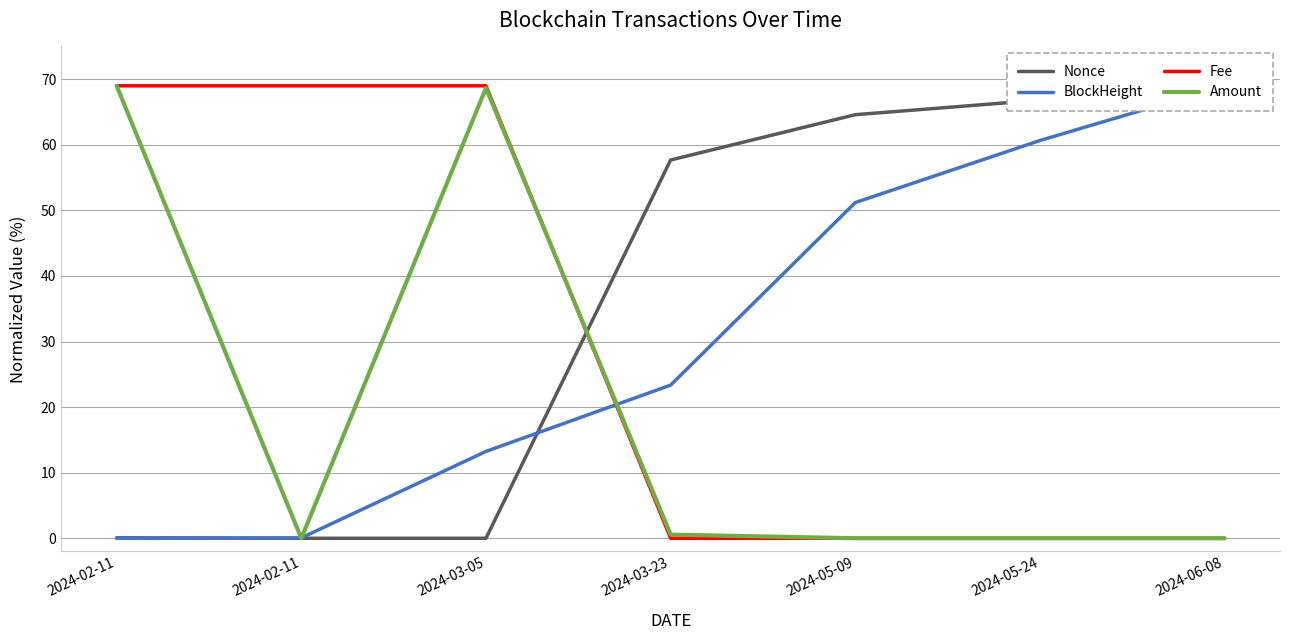

Between 2024-02-11 and 2024-05-09, which series saw the biggest shift?

Fee